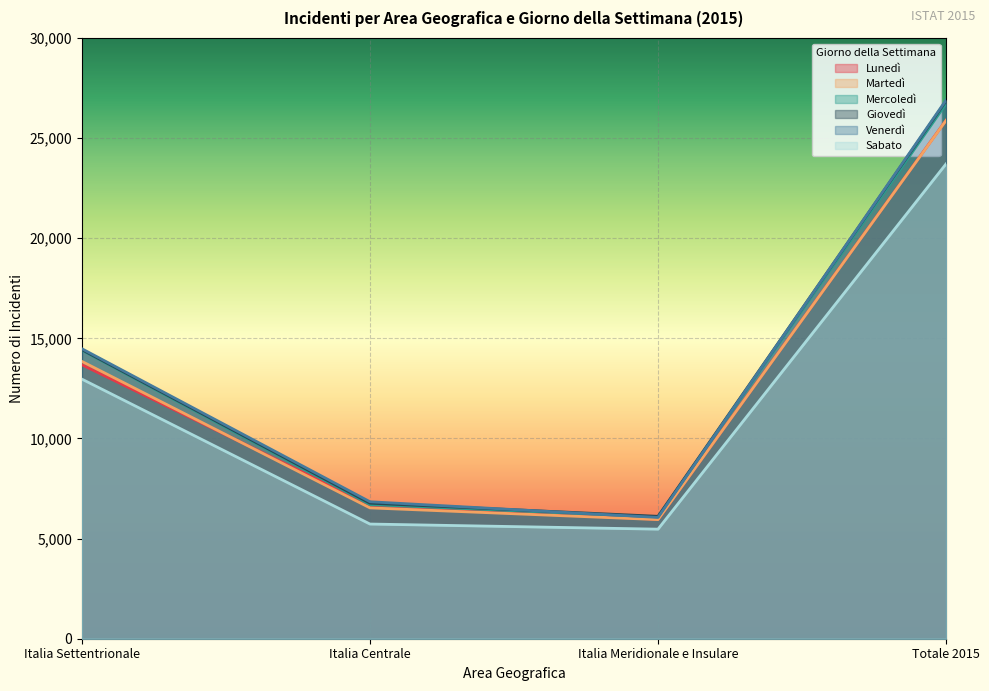

True or false: Sabato and Mercoledì cross at least once.

False